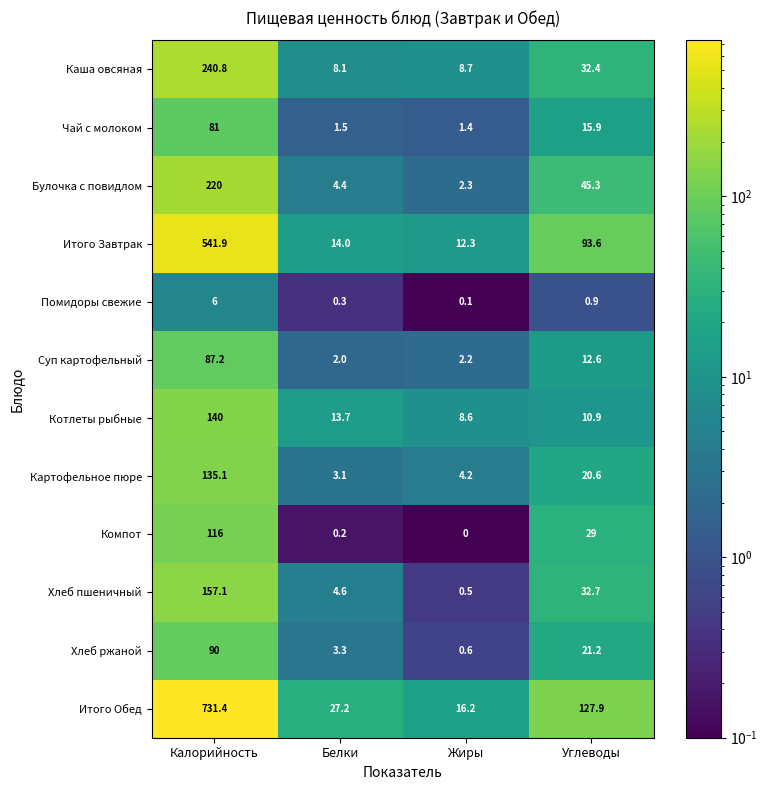

Which series has the widest spread of values?

Итого Обед